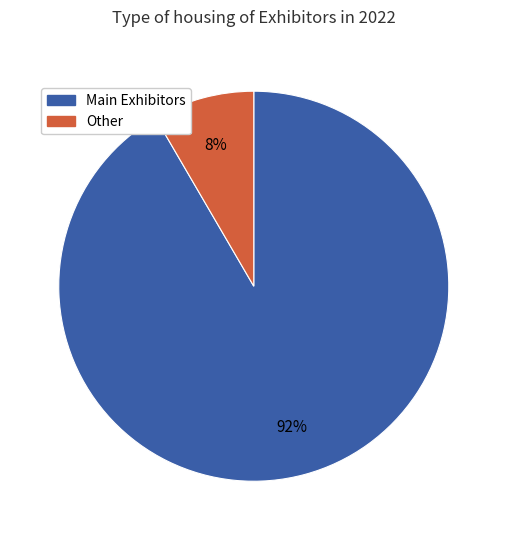

Is there a majority slice in this chart?

Yes